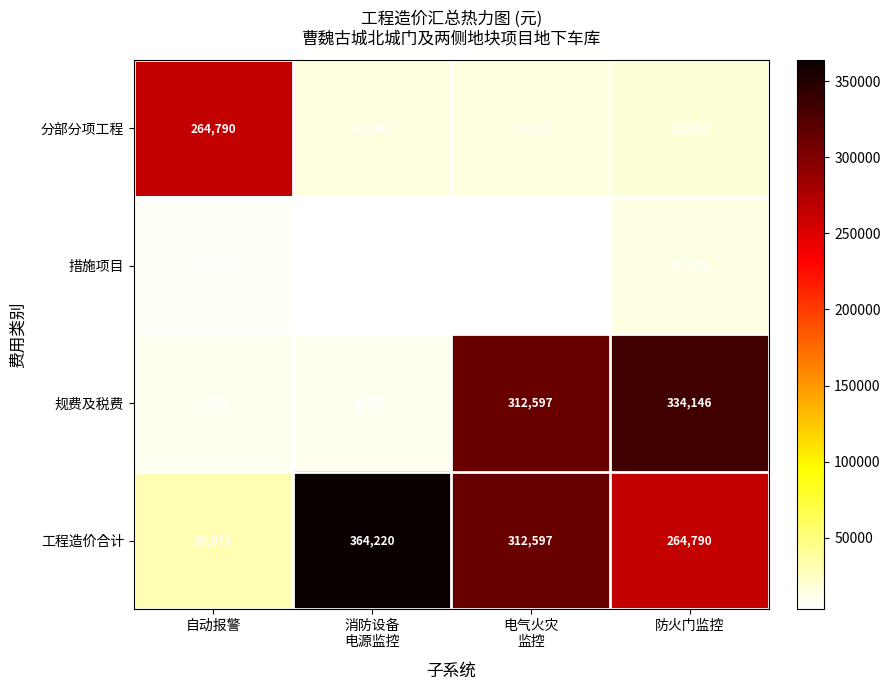

List the series in order of their overall mean, lowest first.

措施项目, 分部分项工程, 规费及税费, 工程造价合计